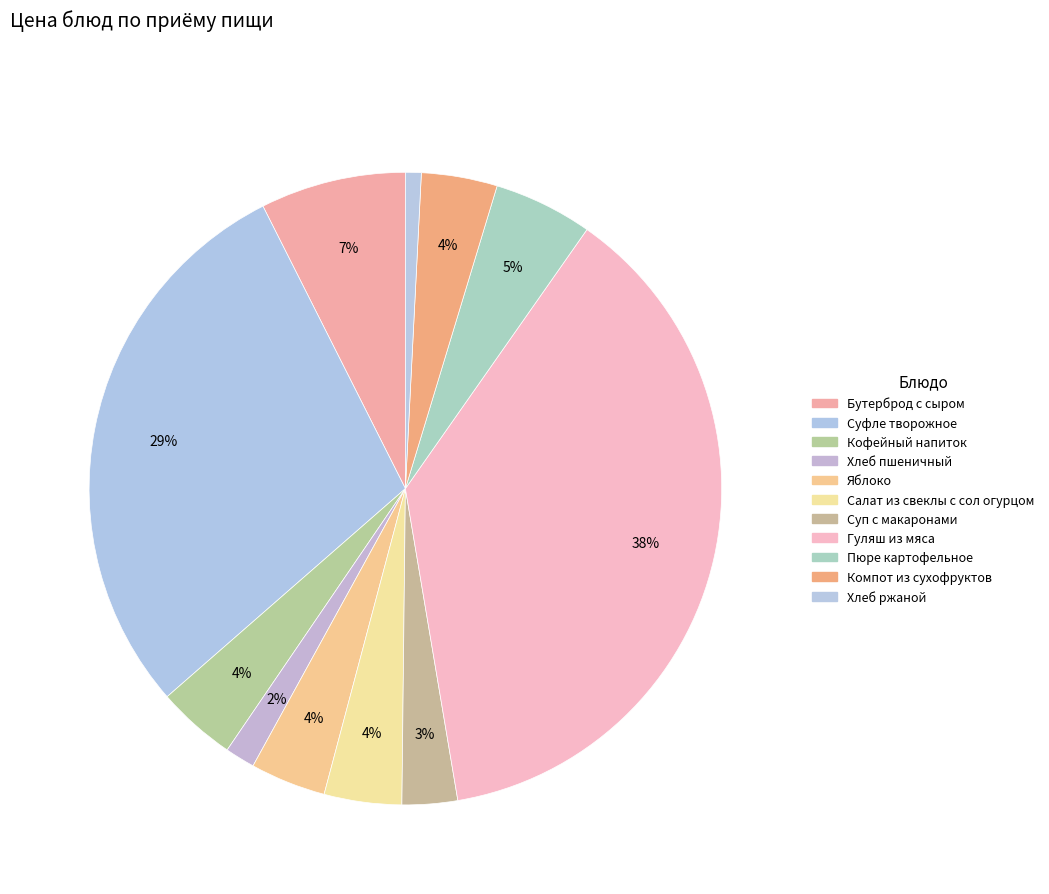

Is Салат из свеклы с сол огурцом the majority of the pie?

No